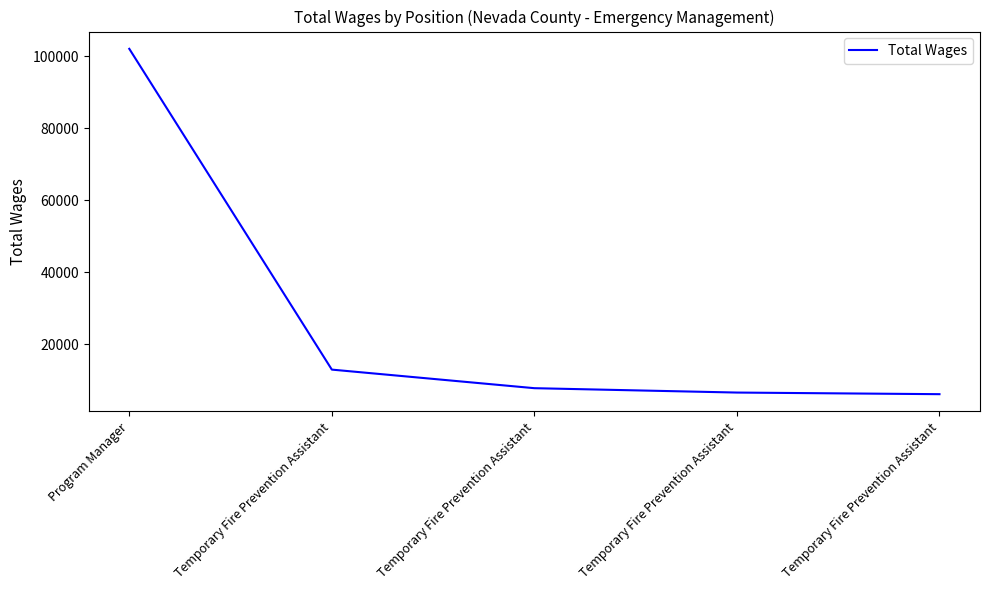

Read the value at Temporary Fire Prevention Assistant, to the nearest 10.

7870